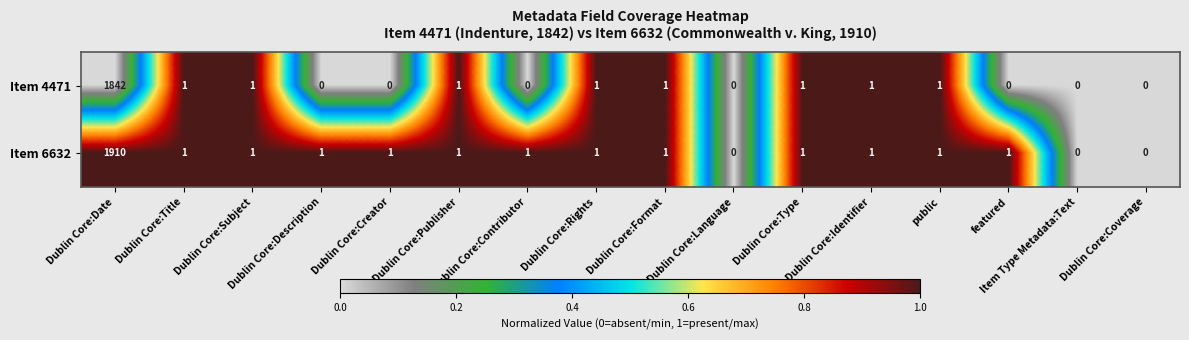

Which series has the largest total across all categories?

Item 6632